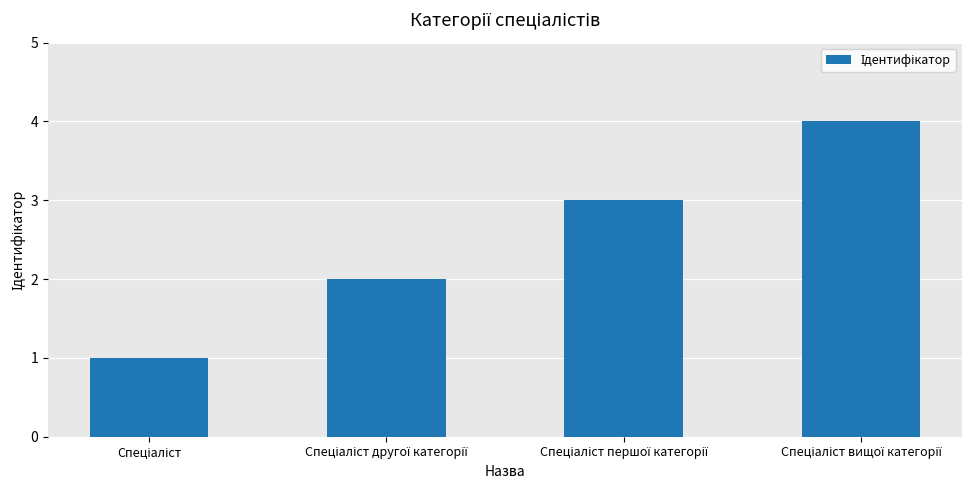

What is the difference between the maximum and minimum values?

3